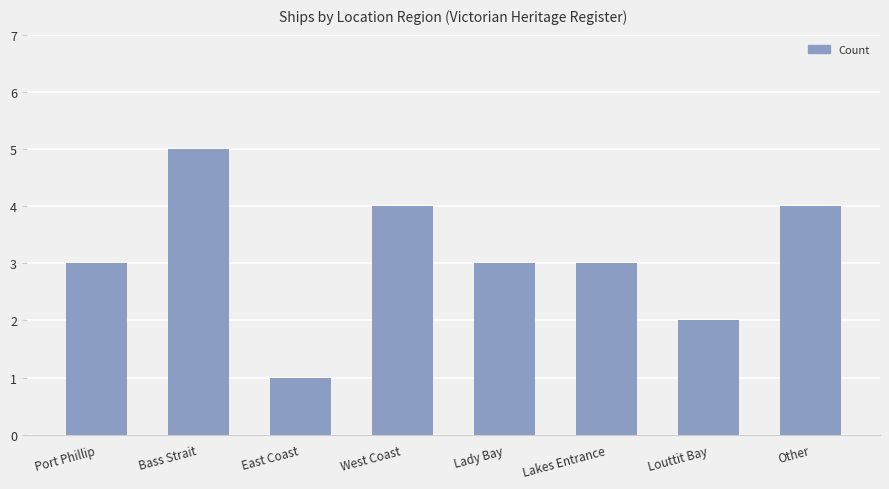

What is the sum of the values at Bass Strait and Louttit Bay?

7